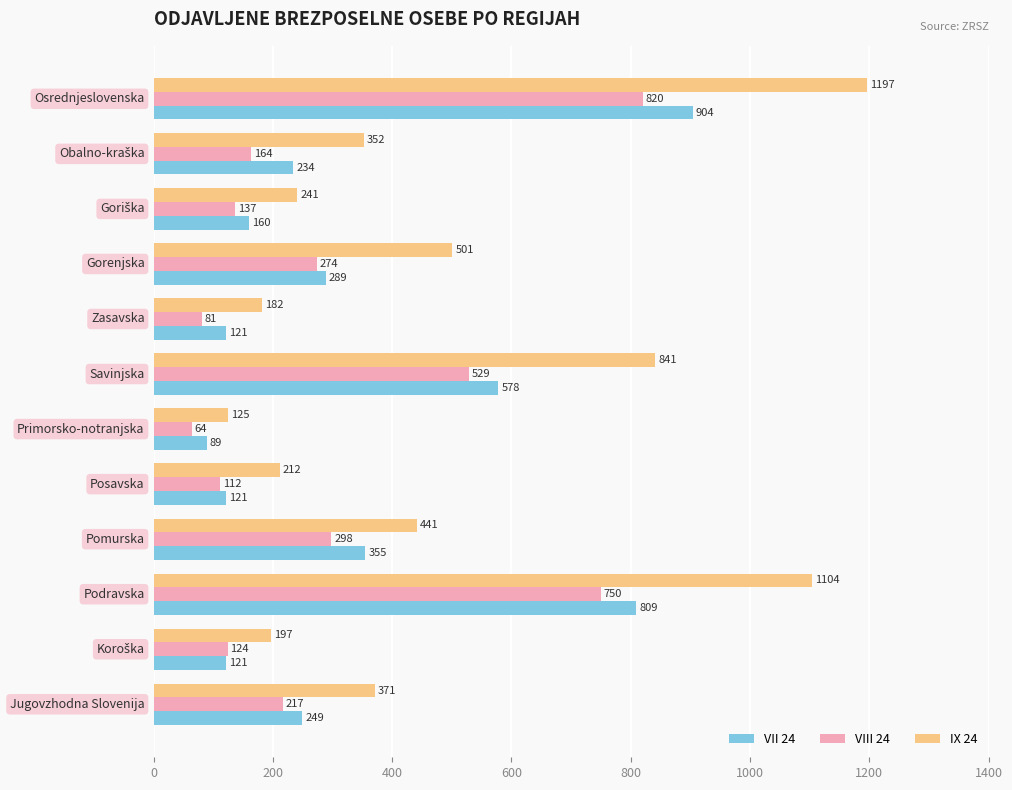

Which series has the largest range (max minus min)?

IX 24